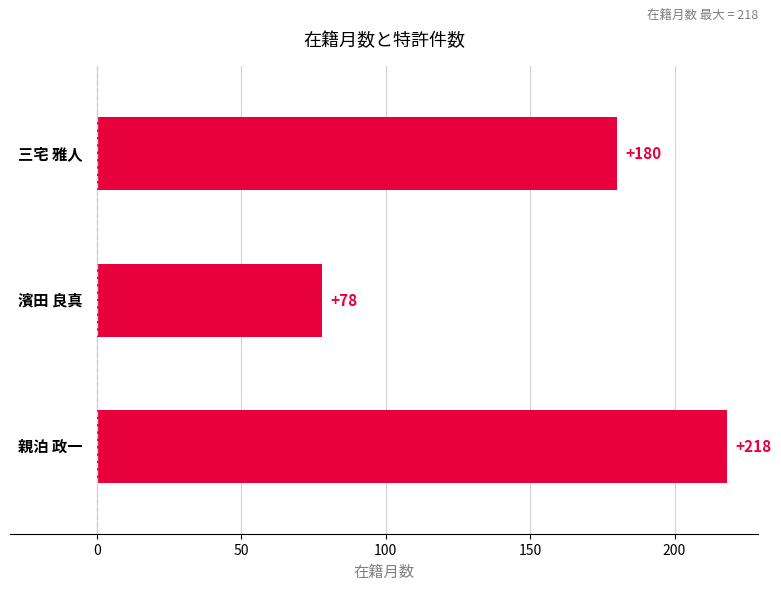

What is the maximum value shown in the chart?

218